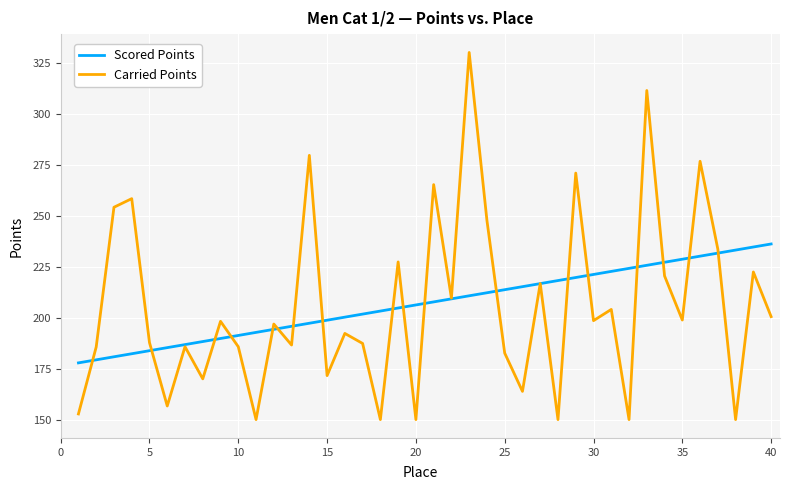

Which series has the widest spread of values?

Carried Points